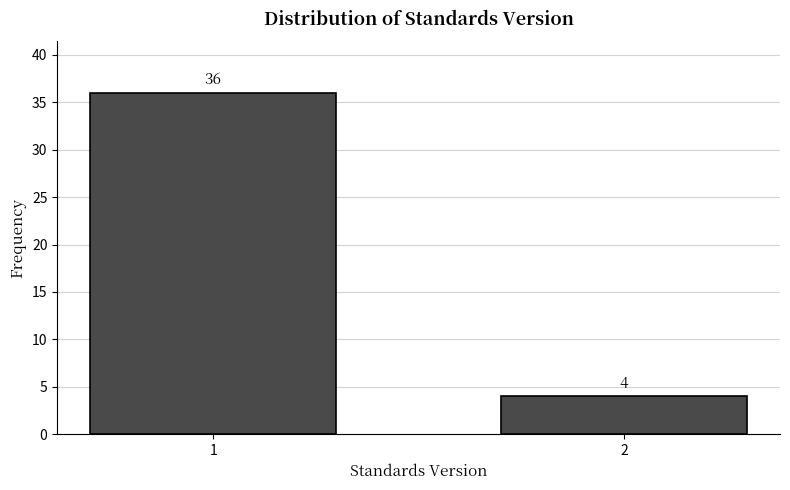

Reading right to left, what are all the values shown in this chart?

4	36